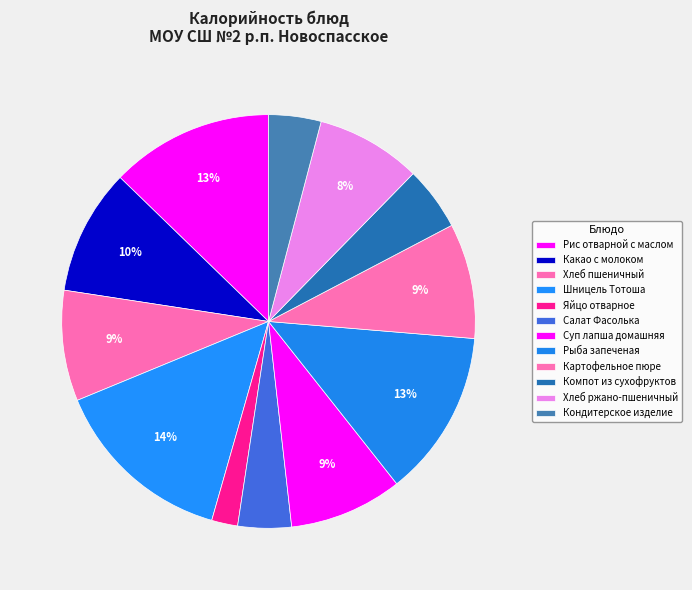

How many slices are in this pie chart?

12